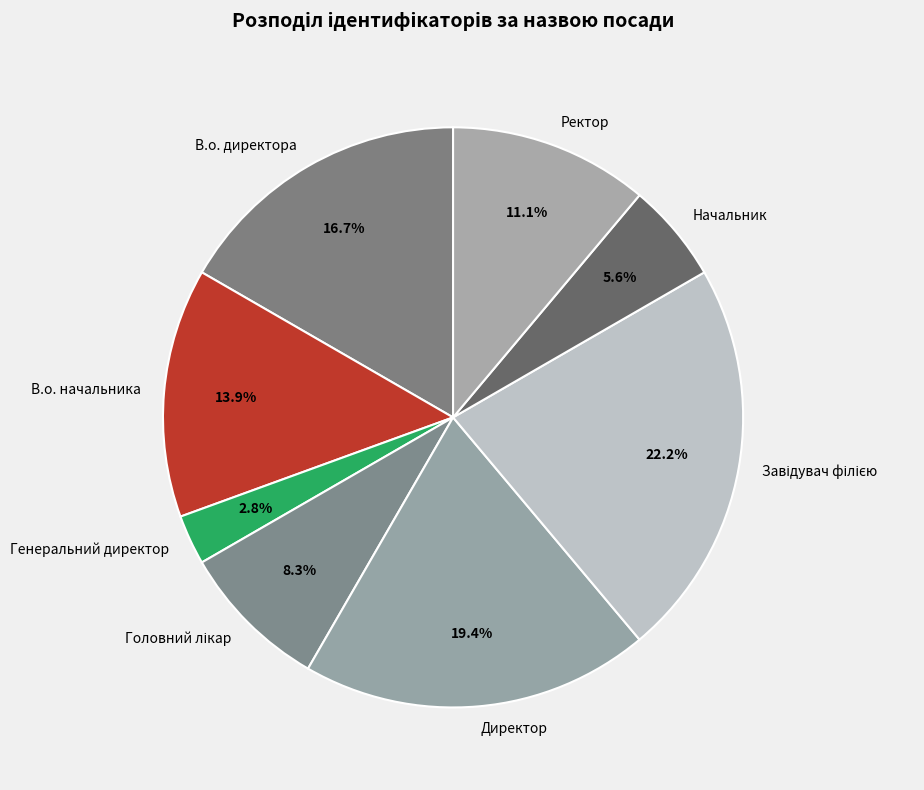

Approximately how many times larger is the value at В.о. директора compared to Генеральний директор?

6.0